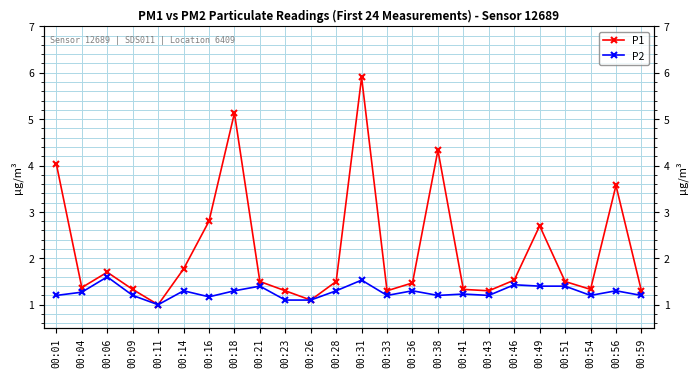

What is the maximum value shown in the chart?

5.9